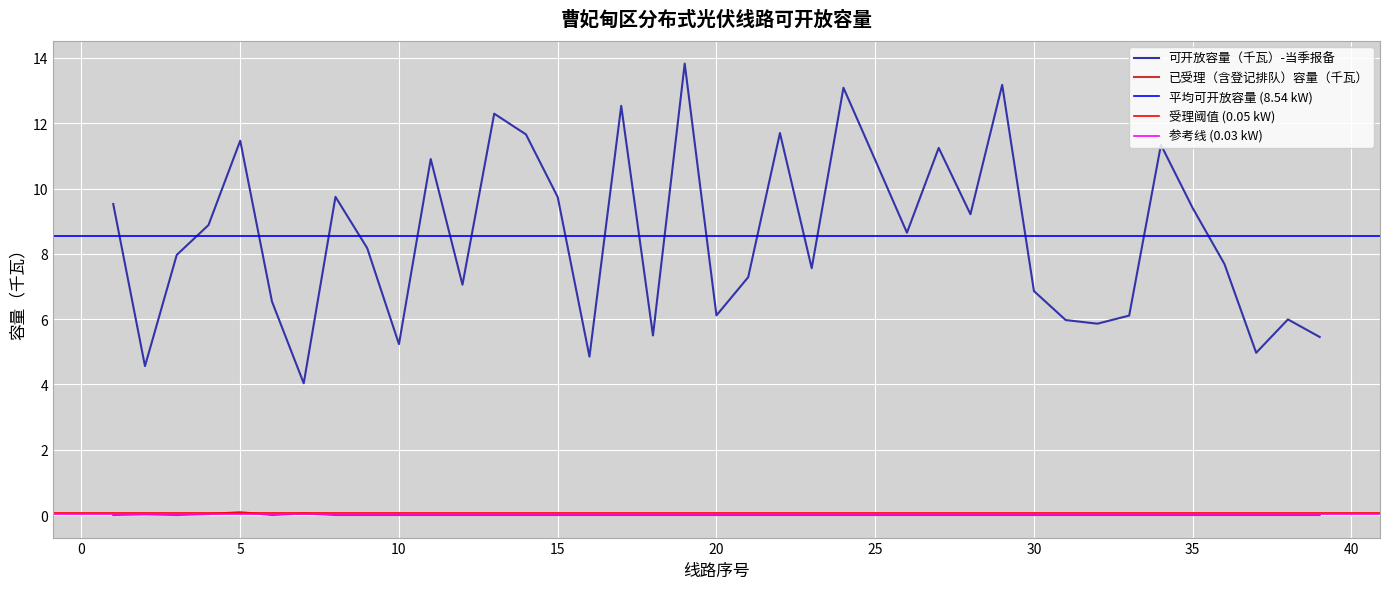

What is the lowest value of the 可开放容量（千瓦）-当季报备 series?

4.0